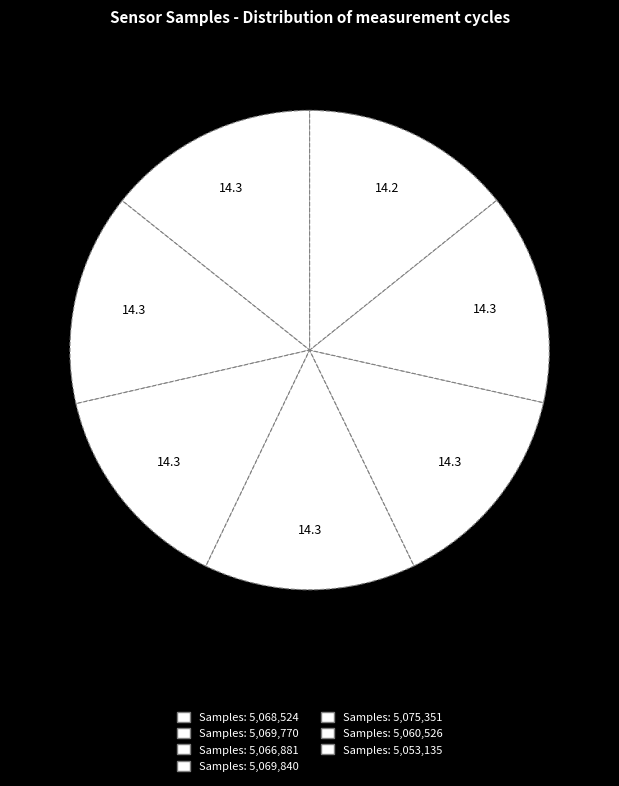

How many segments does this pie chart have?

7